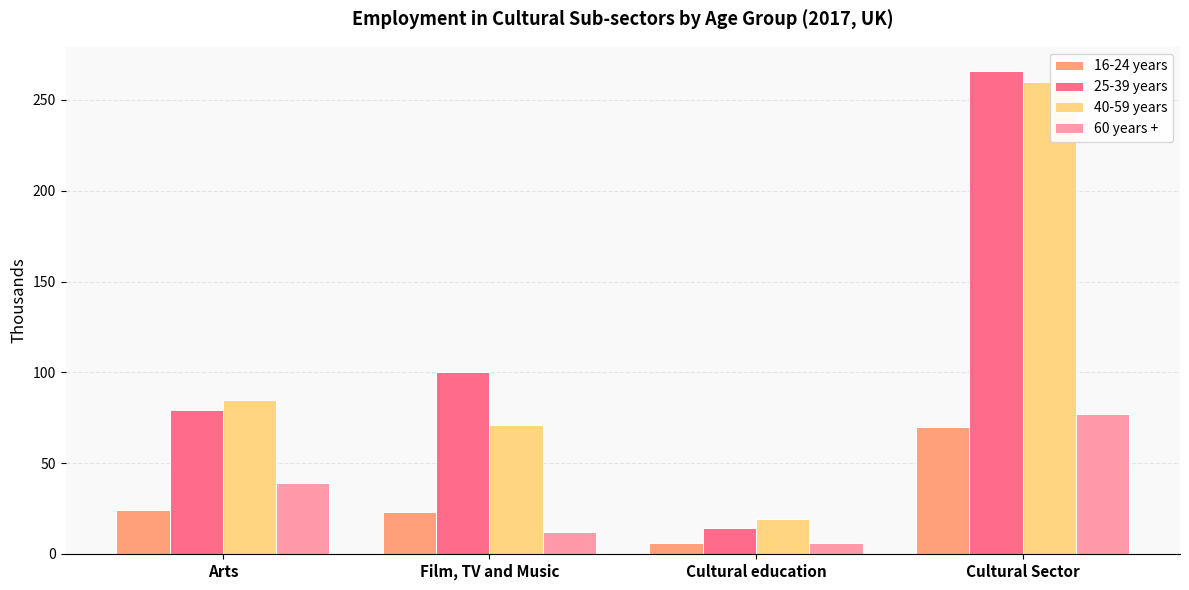

Which series has the largest range (max minus min)?

25-39 years